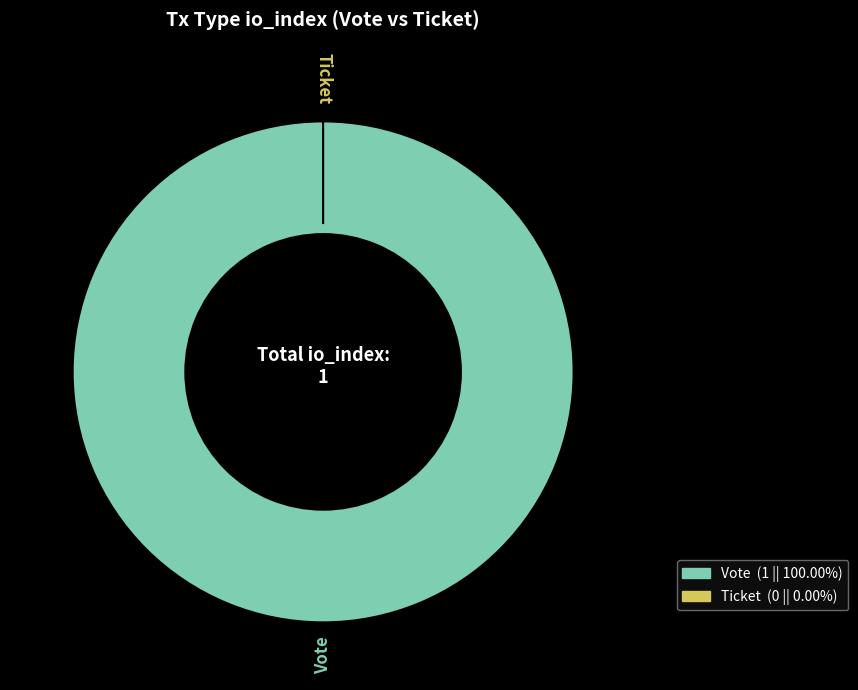

How many slices are in this pie chart?

2